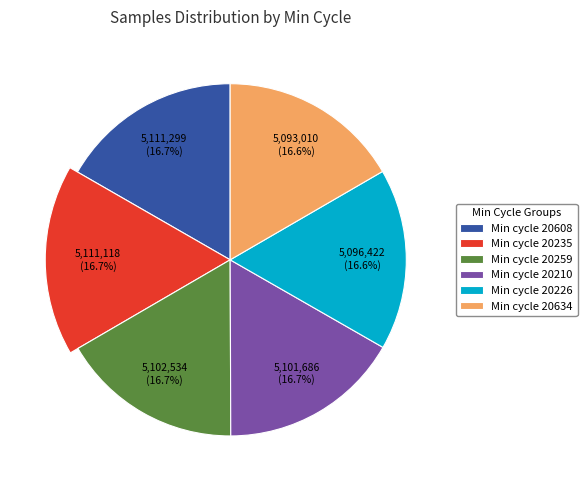

Does any single category account for the majority?

No